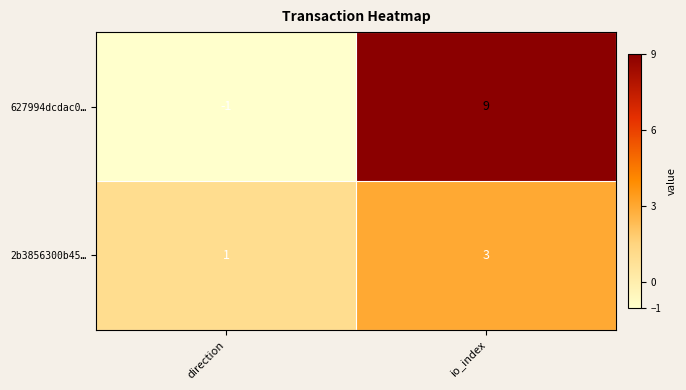

At which category is the sum across all series the highest?

io_index